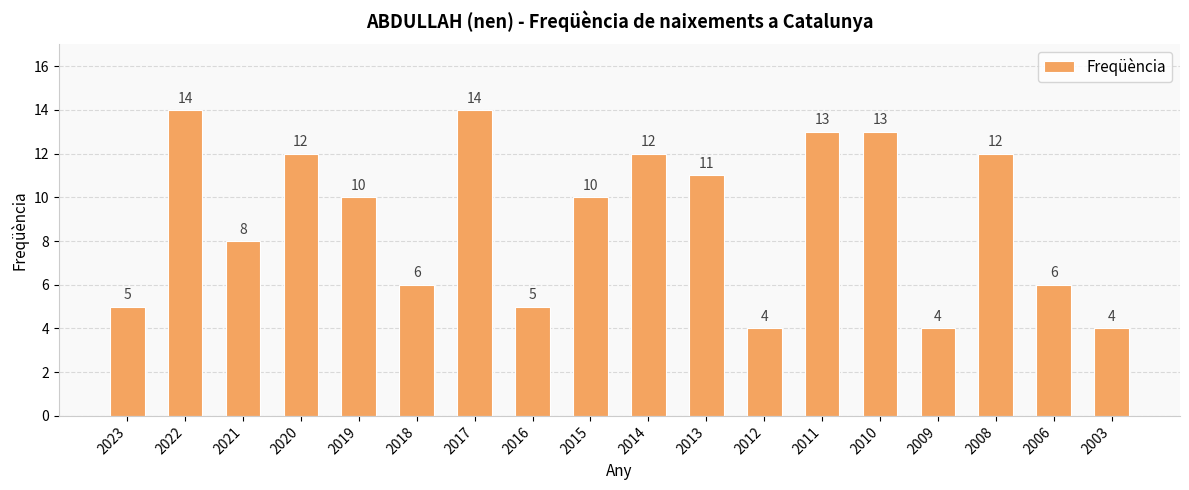

What is the greatest value displayed?

14